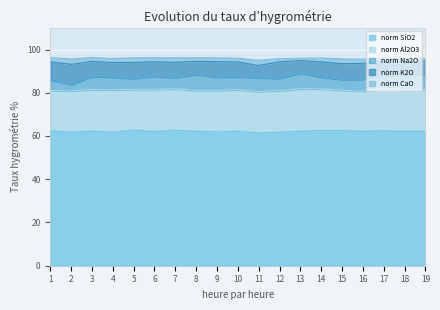

What is the difference between the second highest and second lowest values in the norm Al2O3 series?

1.0